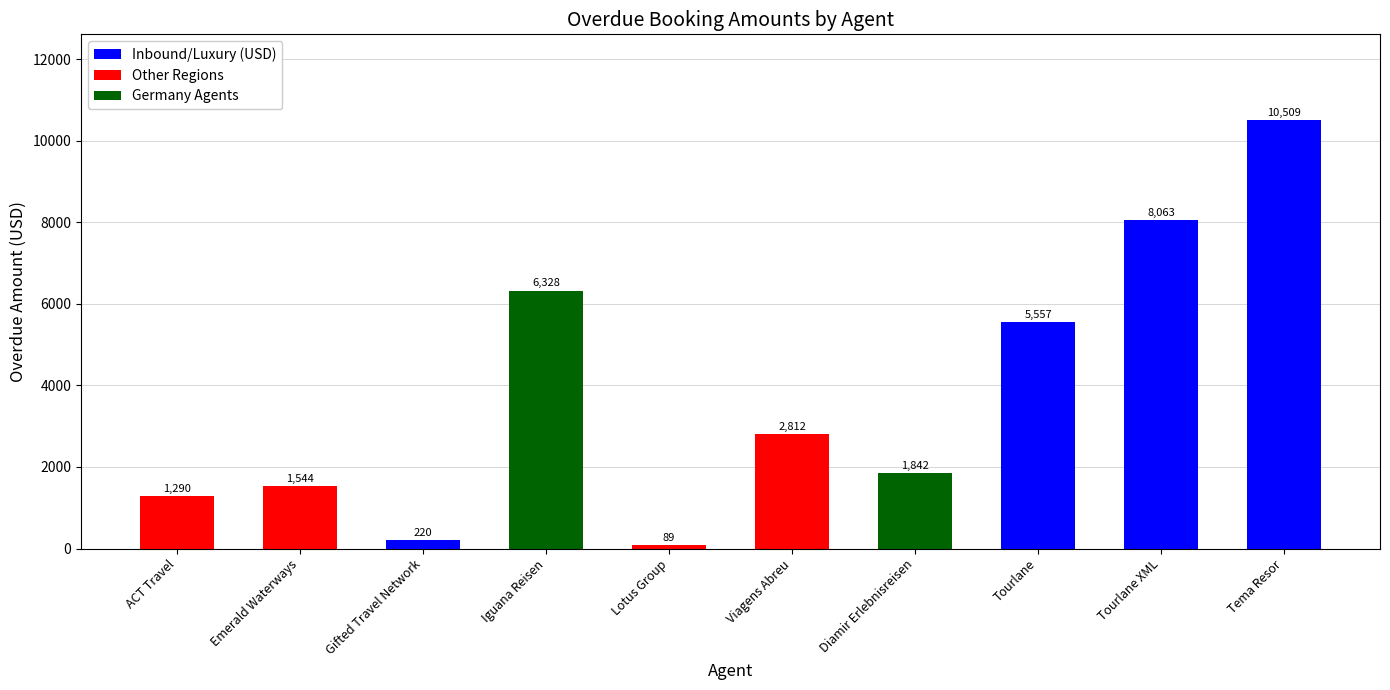

The chart shows a value of 597.0 at Emerald Waterways. True or false?

False